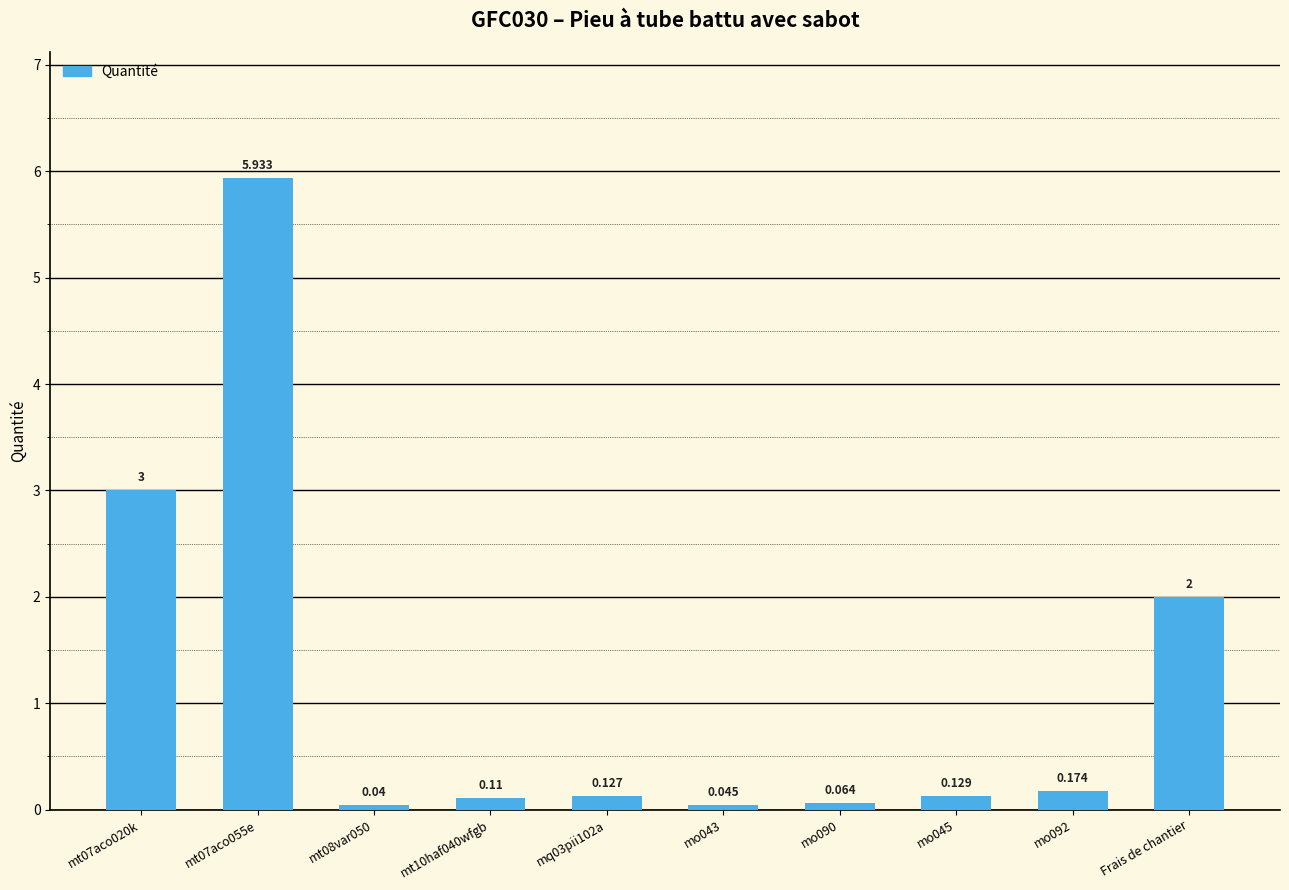

Count the number of data series in this chart.

1